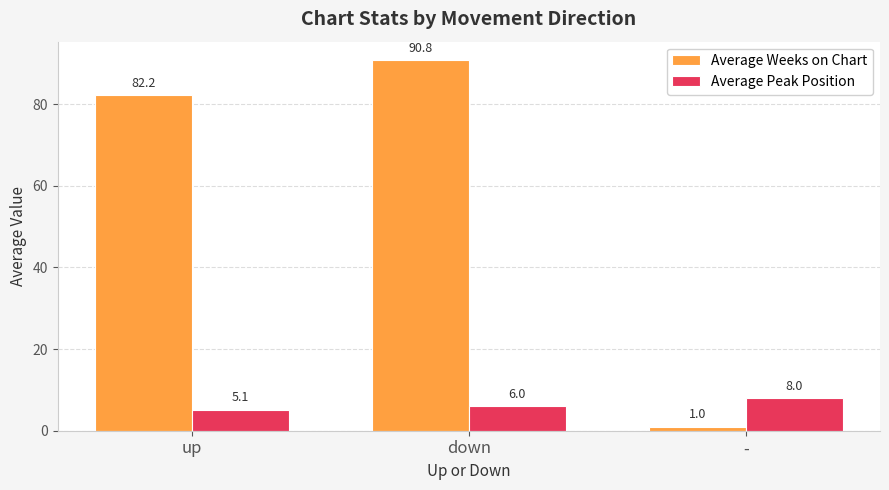

Reading left to right, extract all data points from this chart.

Average Weeks on Chart: up=82.2	down=90.8	-=1.0
Average Peak Position: up=5.1	down=6.0	-=8.0